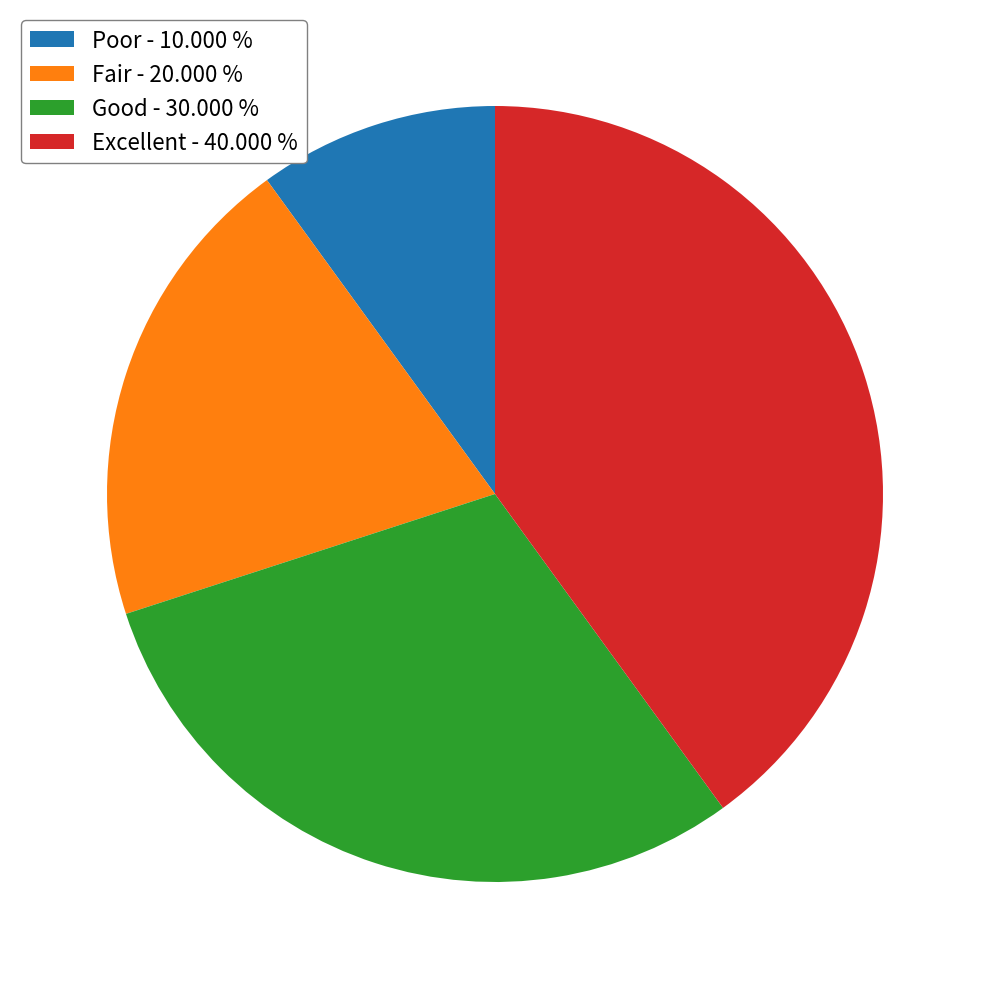

How many slices are in this pie chart?

4